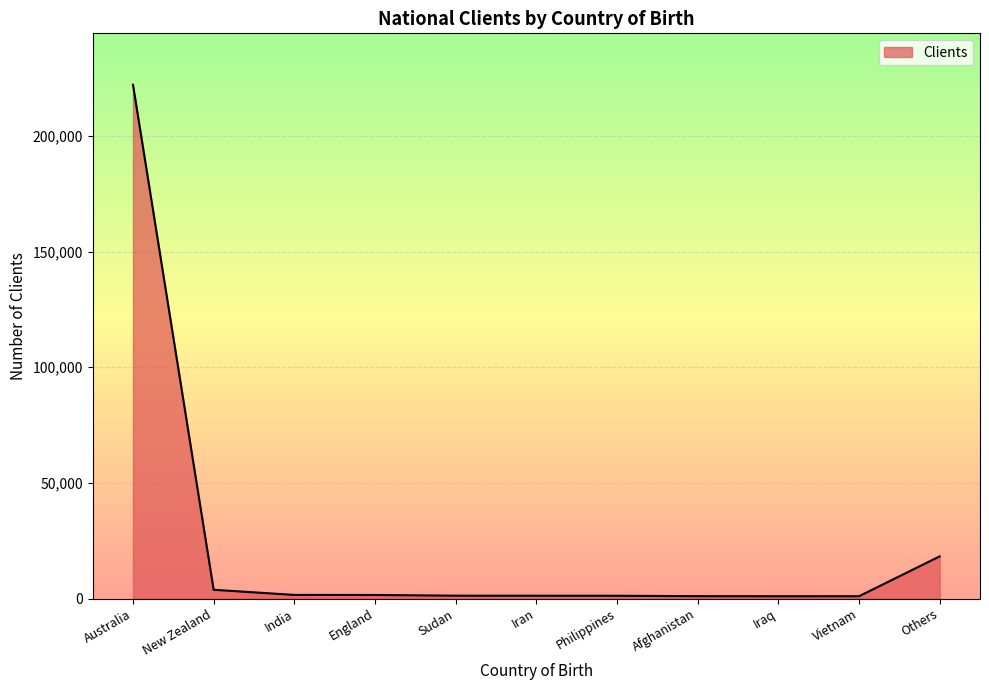

Which category has the highest value across all series?

Australia